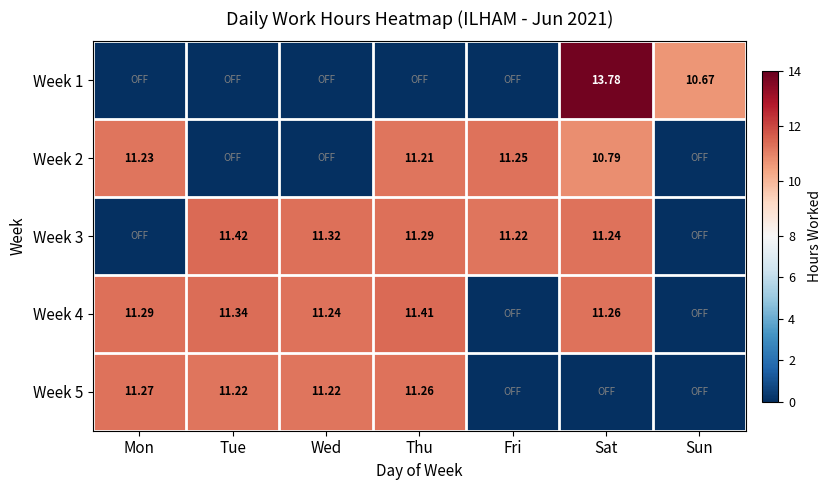

Which series has the widest spread of values?

Week 1